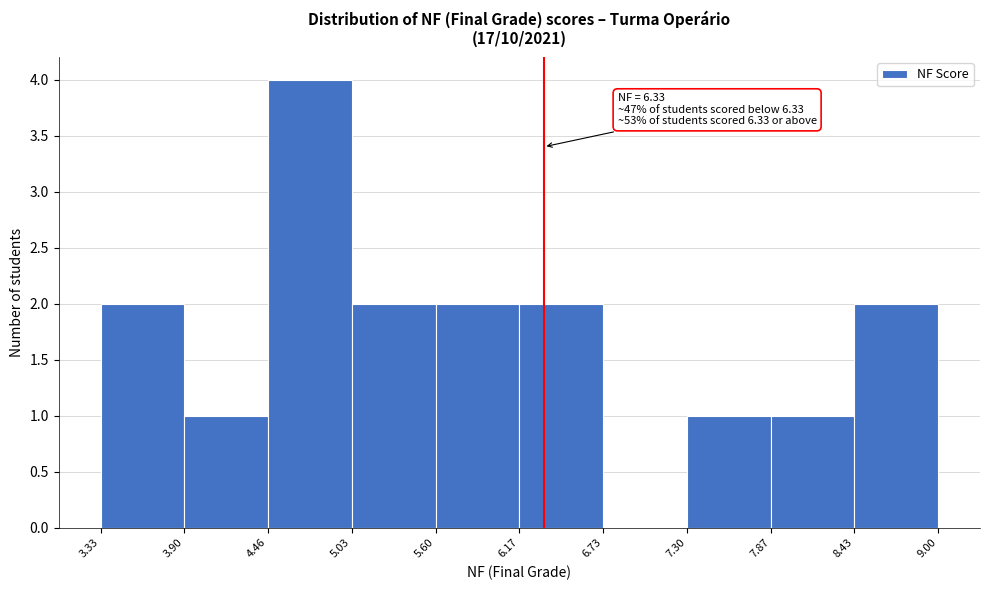

Over which range of the x-axis is the bar tallest?

4.46 to 5.03